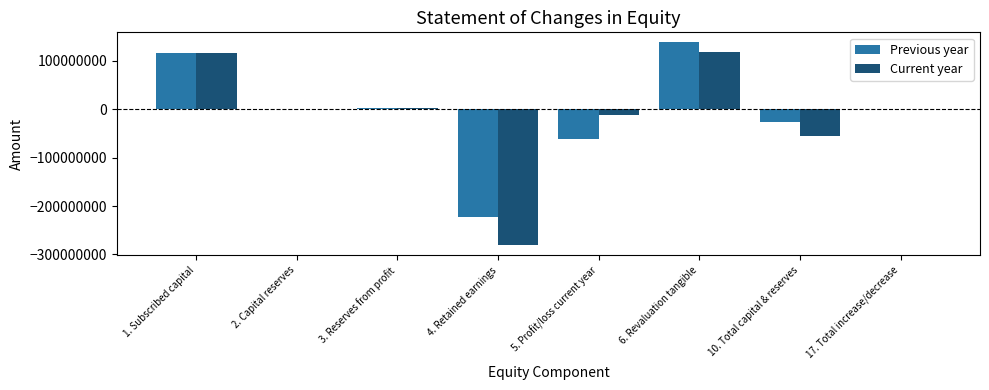

Between 3. Reserves from profit and 10. Total capital & reserves, which series saw the biggest shift?

Current year